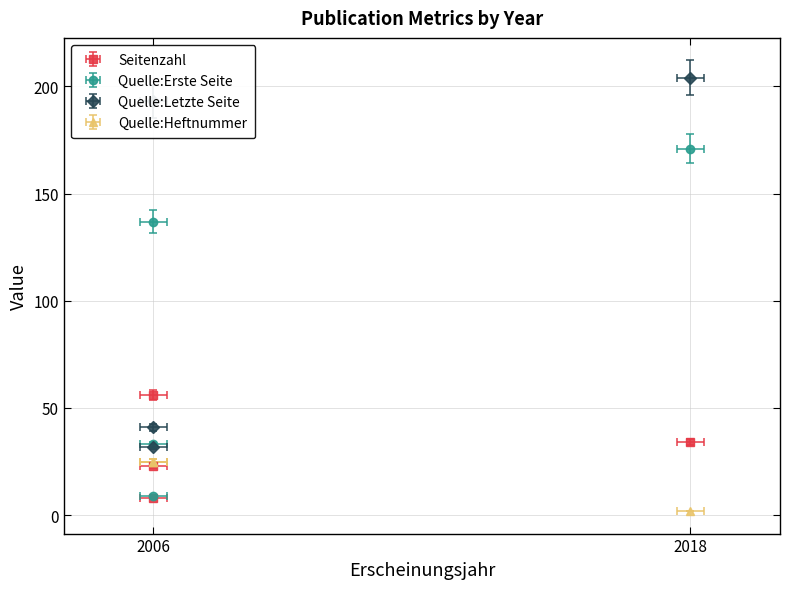

What is the approximate value of Quelle:Erste Seite at 2006?

9.0